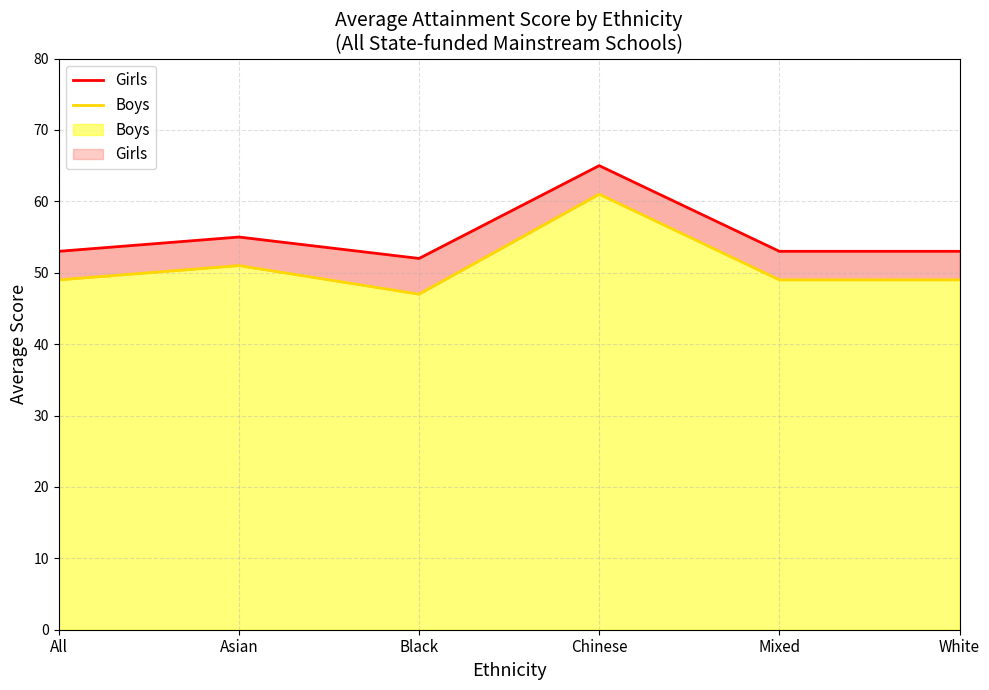

Rank the series at White from highest to lowest value.

Girls, Boys